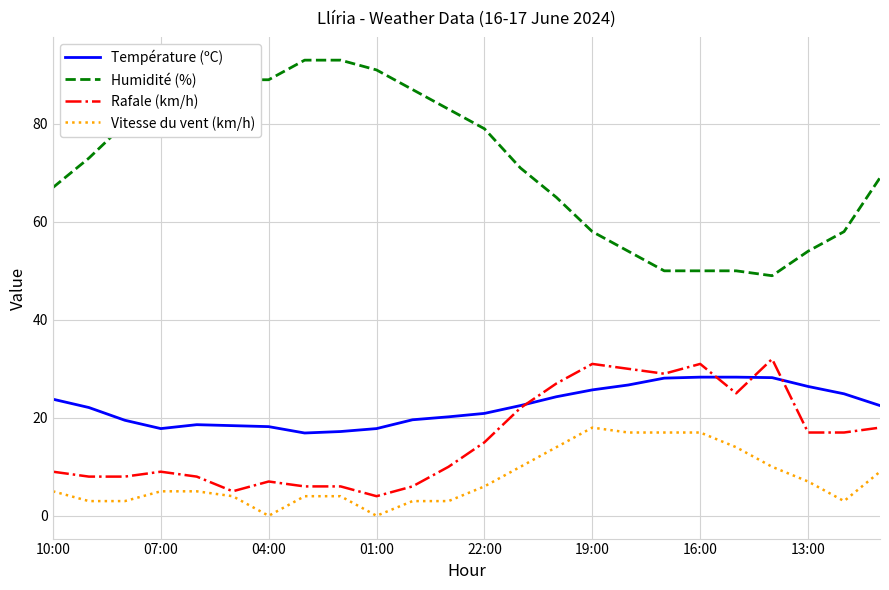

What is the highest value of the Humidité (%) series?

93.0